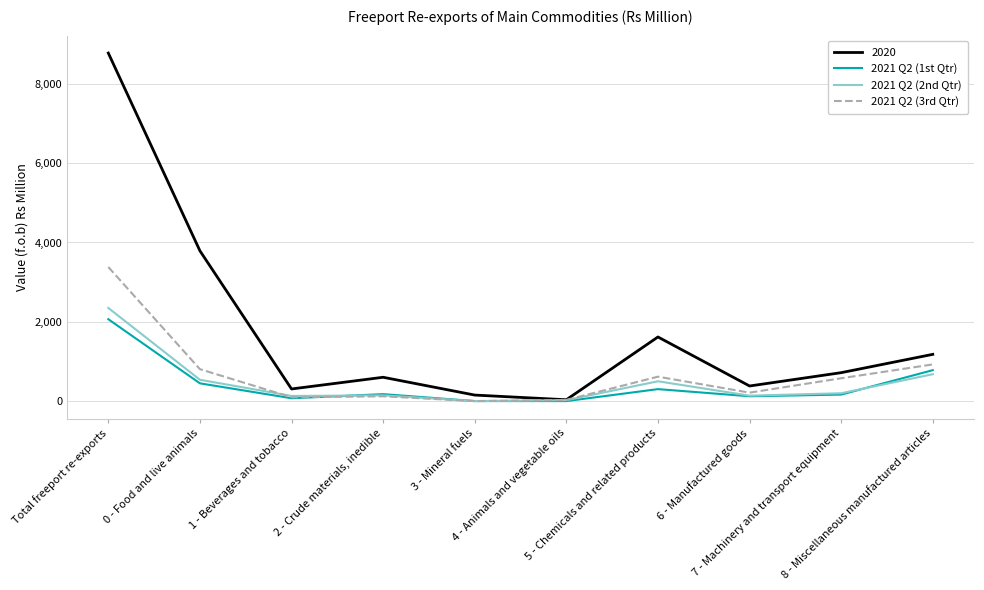

What is the total value across all series at 0 - Food and live animals?

5581